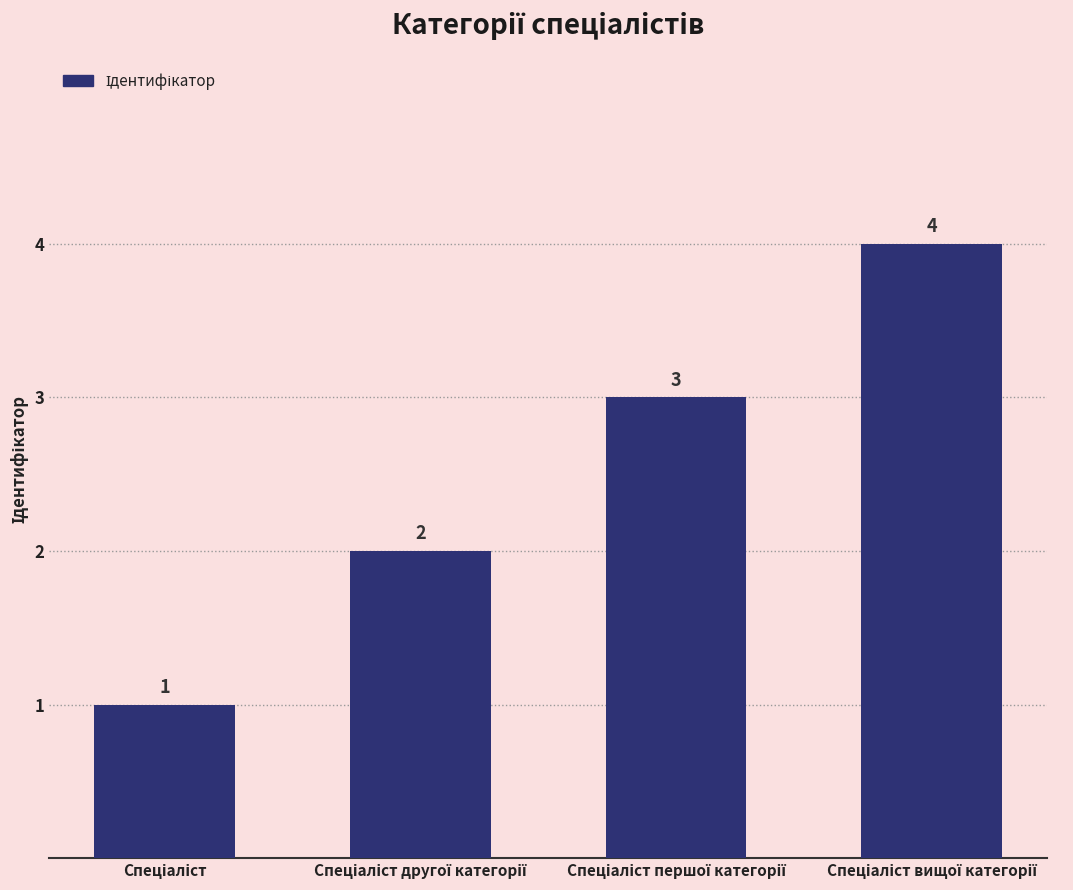

How many distinct data groups are displayed?

1